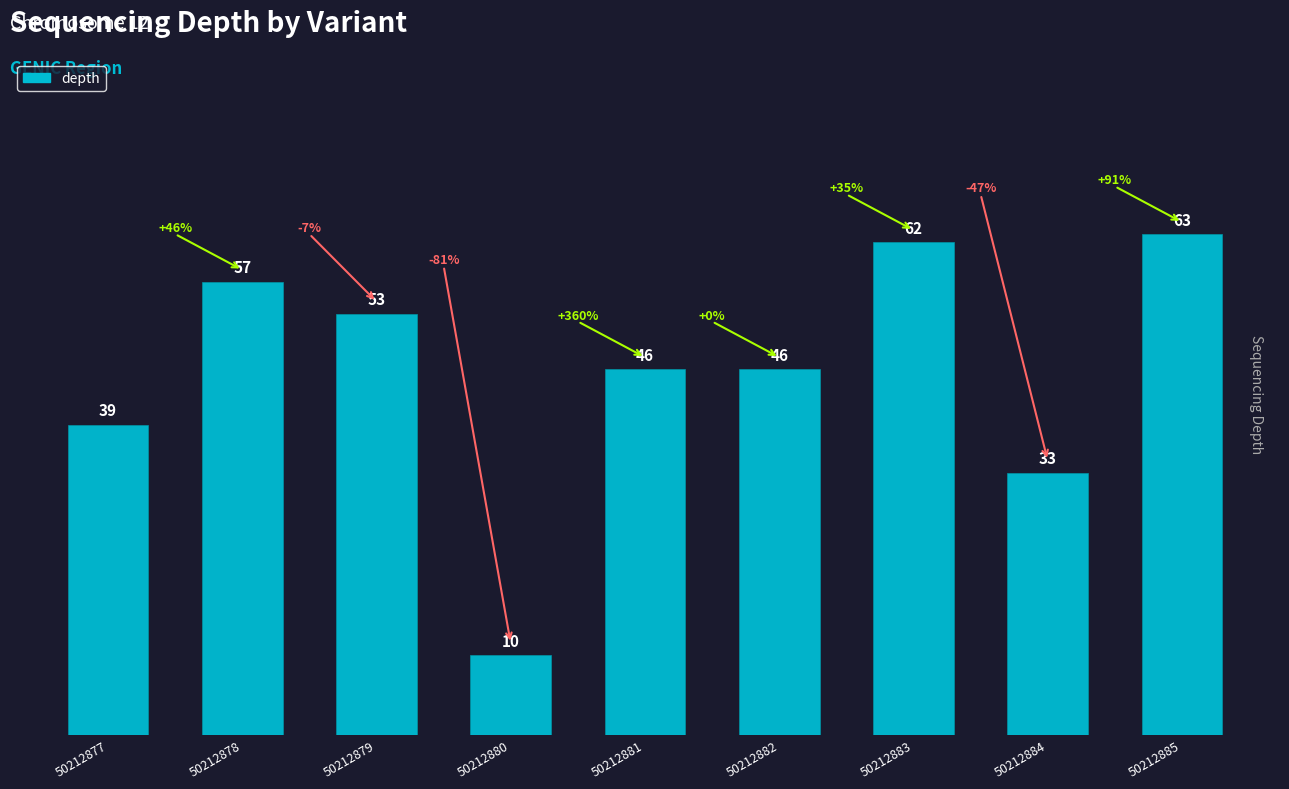

The chart shows a value of 63 at 50212885. True or false?

True